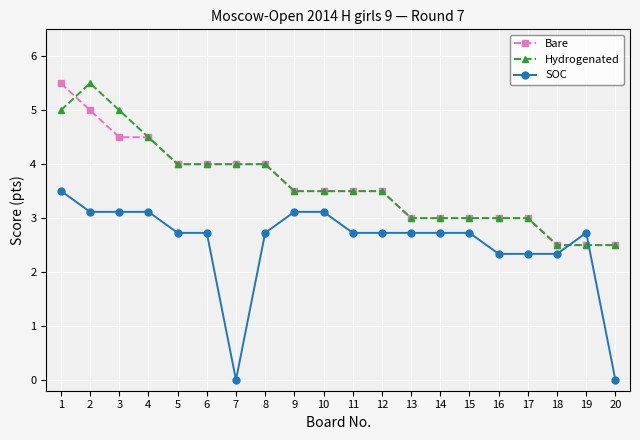

What is the value of the SOC point at the 4th from the left?

3.1